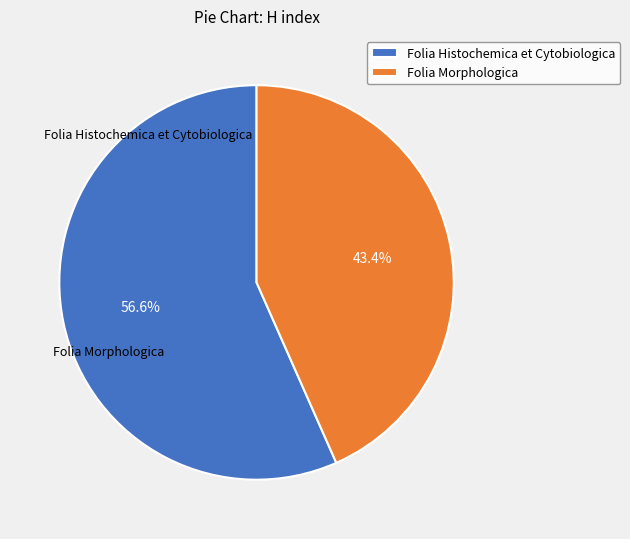

To the nearest percent, what is the difference between the largest and smallest slice percentages?

13%